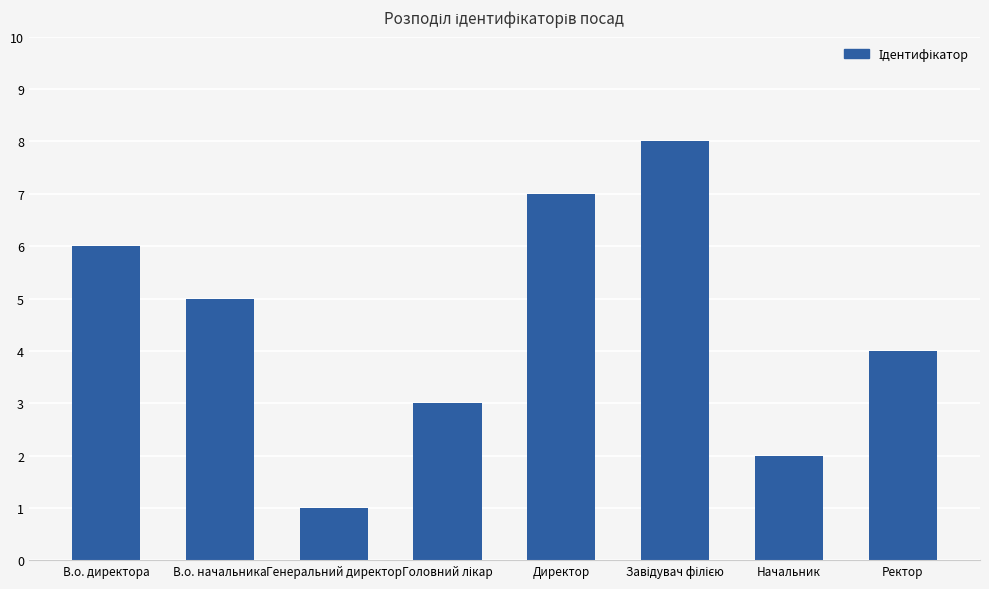

What is the label of the 7th bar from the left?

Начальник